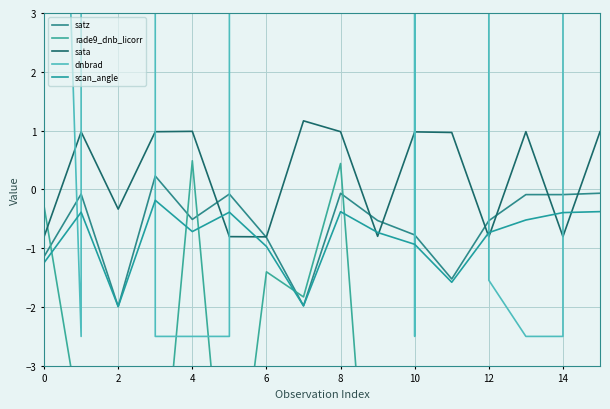

After their last crossing, which series has the higher values: dnbrad or satz?

dnbrad